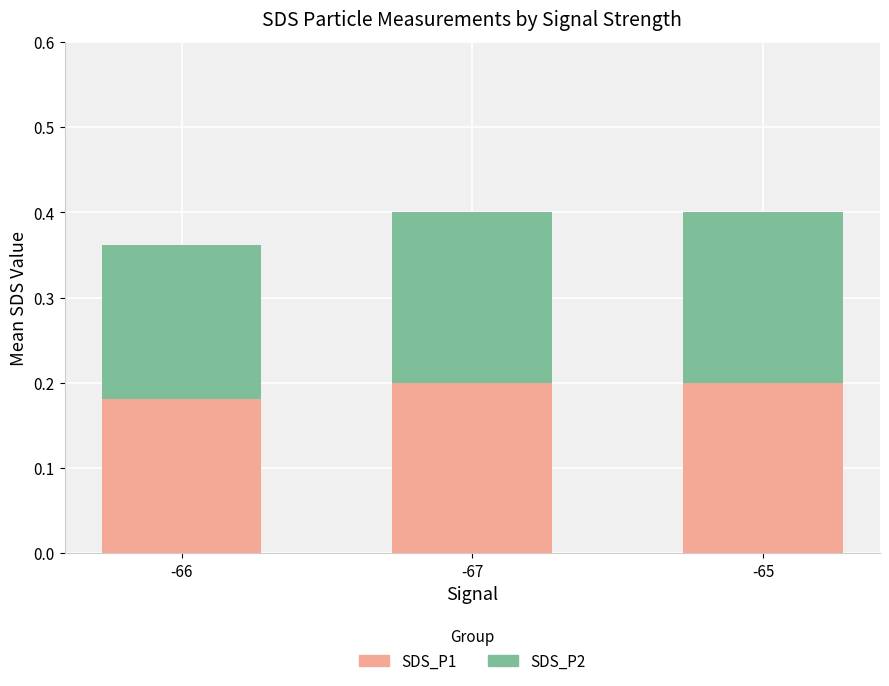

What is the total value across all series at -67?

0.4